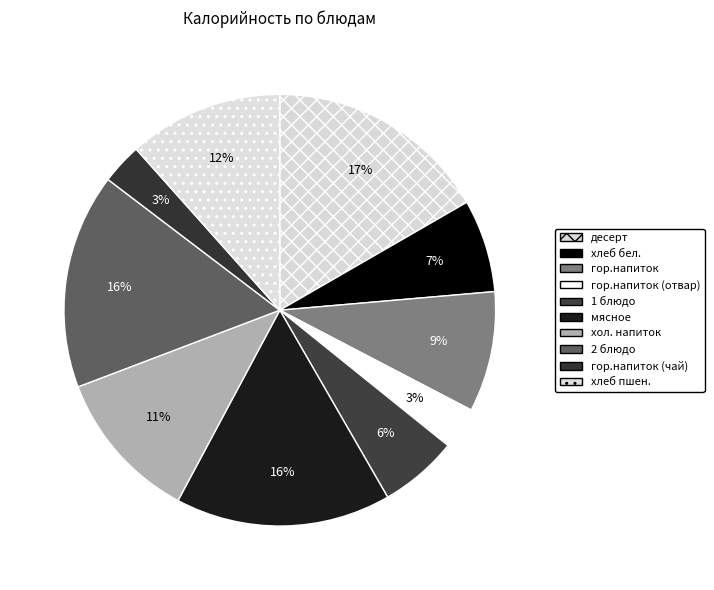

Does мясное account for over 50% of the chart?

No